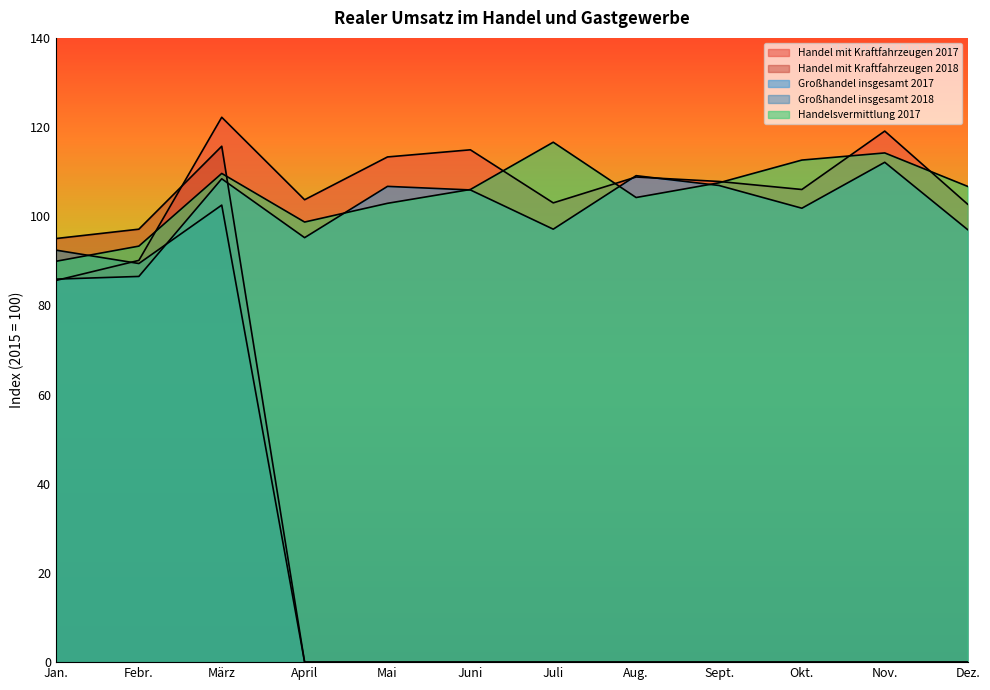

What is the label of the 8th point from the left?

Aug.